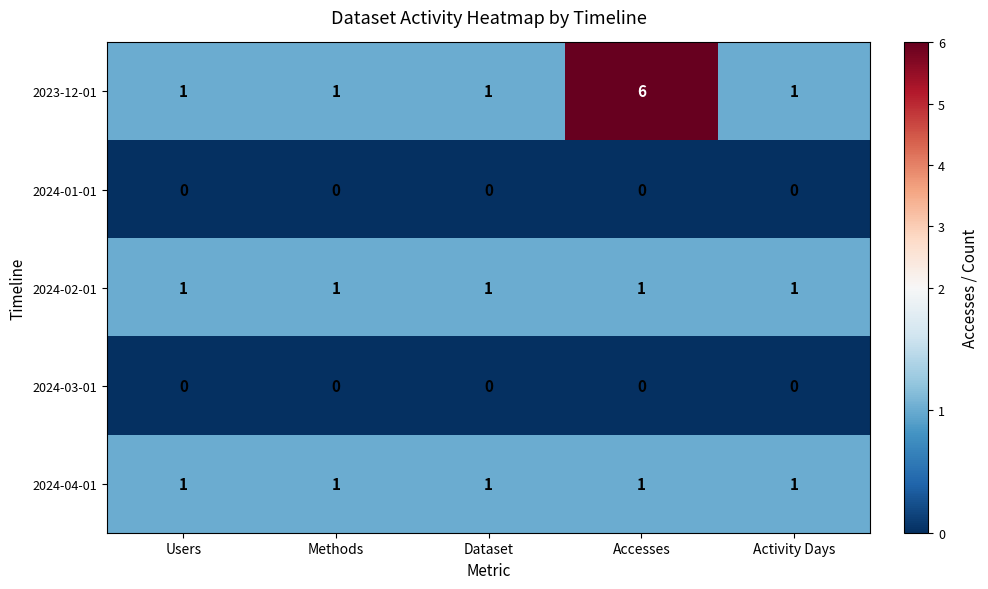

Which series has the largest total across all categories?

2023-12-01